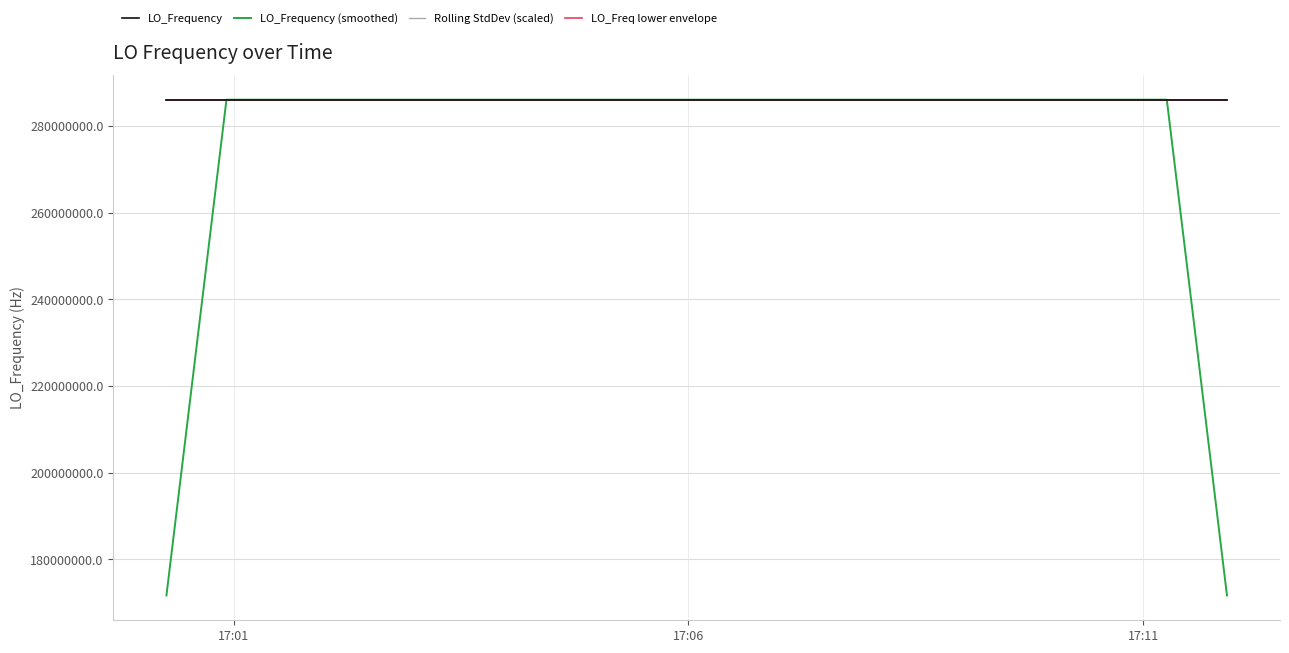

Which series has the widest spread of values?

LO_Frequency (smoothed)